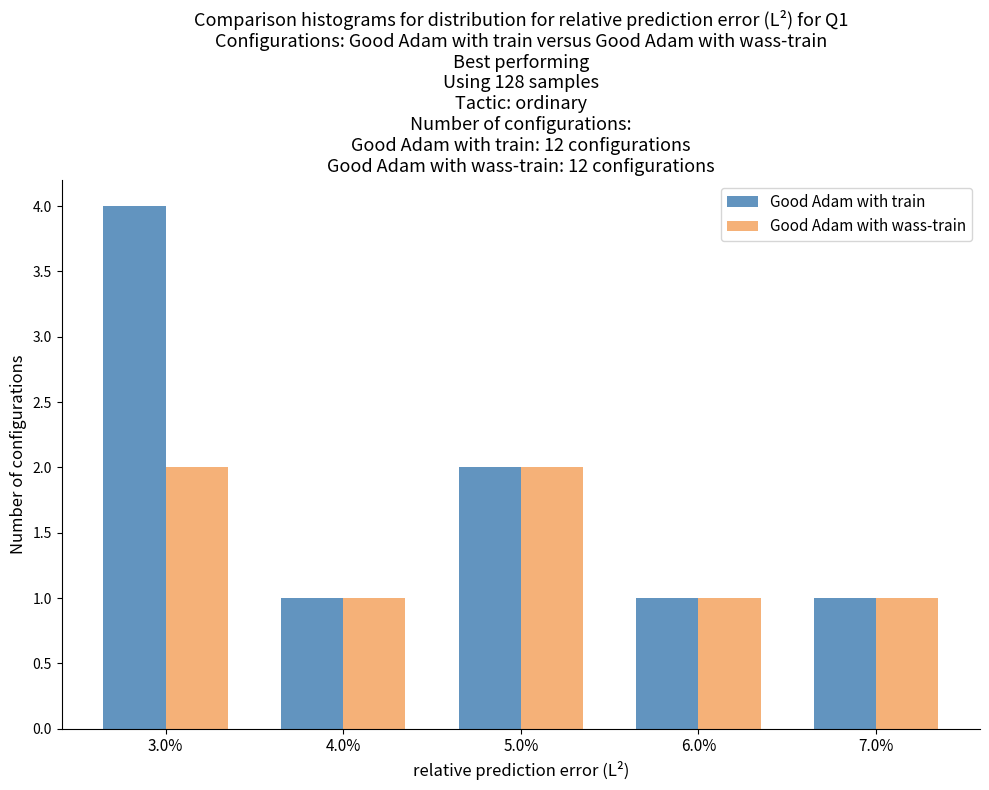

Reading left to right, list all the values displayed in this chart.

Good Adam with train: 3.0%=4	4.0%=1	5.0%=2	6.0%=1	7.0%=1
Good Adam with wass-train: 3.0%=2	4.0%=1	5.0%=2	6.0%=1	7.0%=1